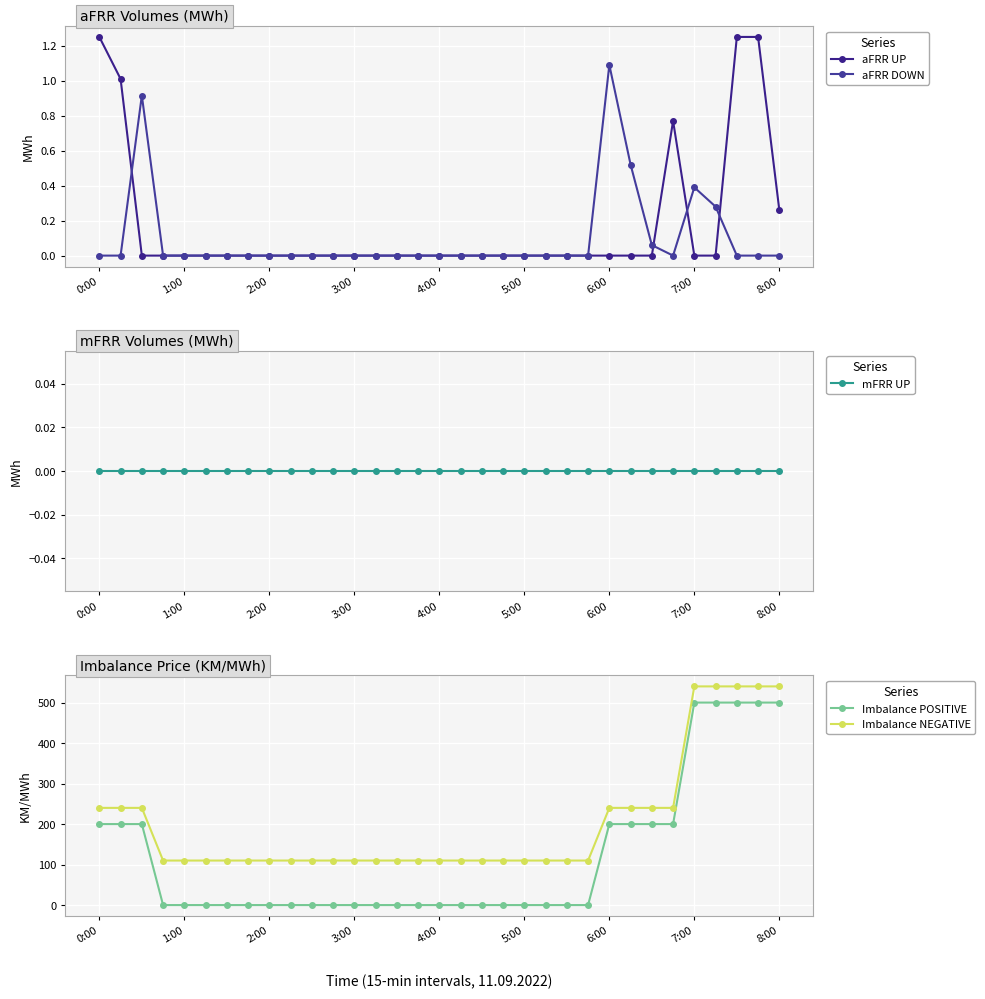

Which series has the widest spread of values?

Imbalance POSITIVE